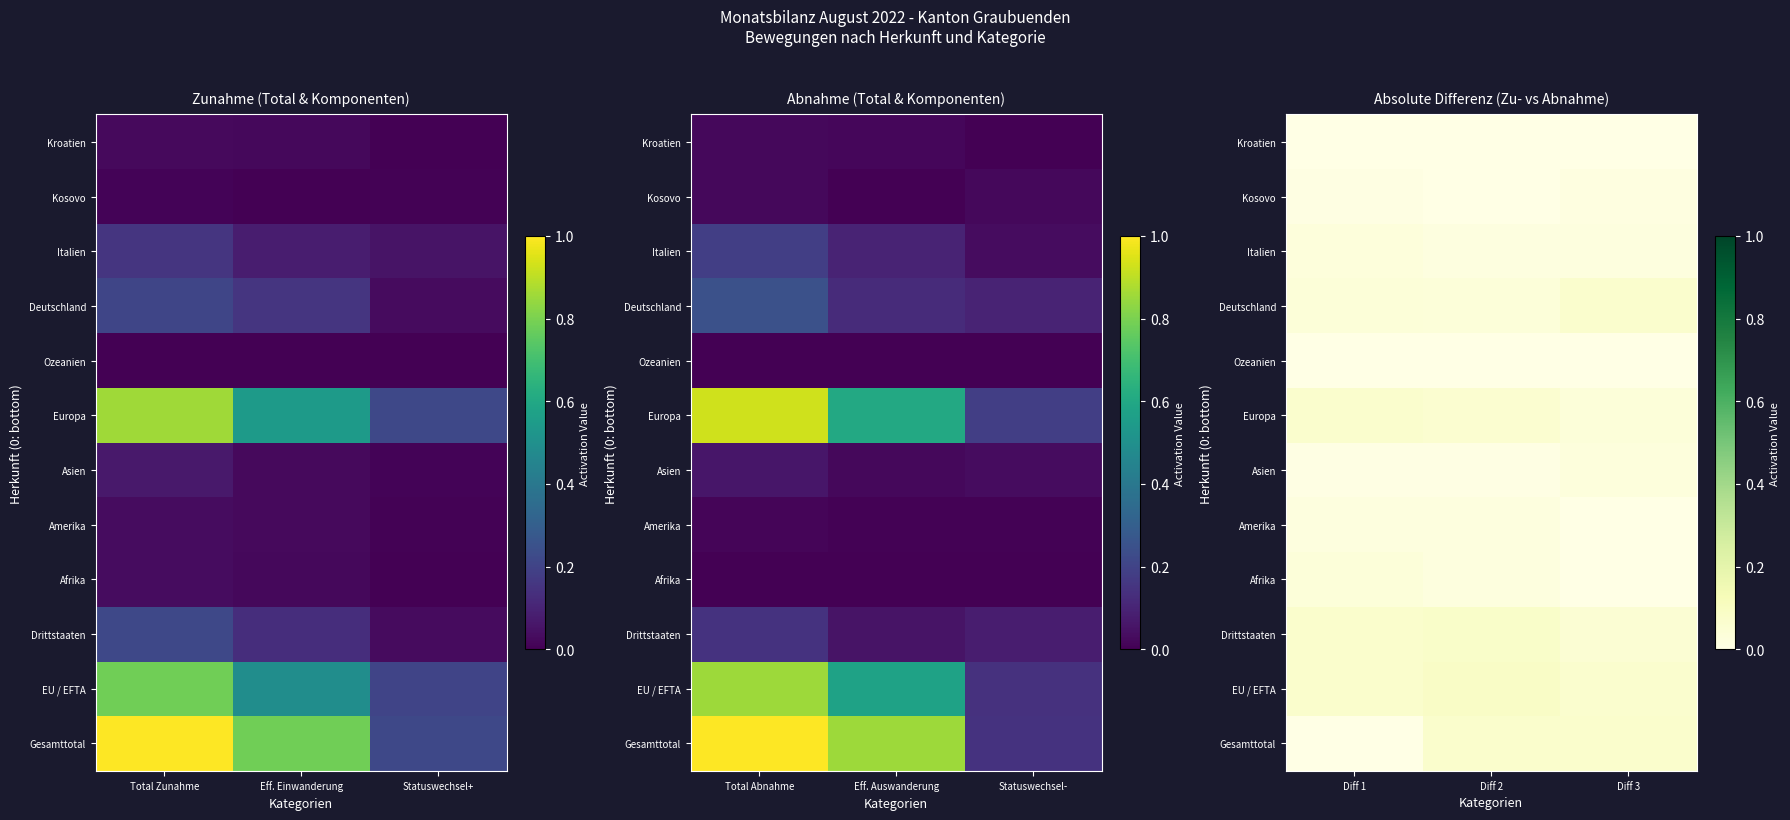

Count the Deutschland values in the range 0 to 1.

3